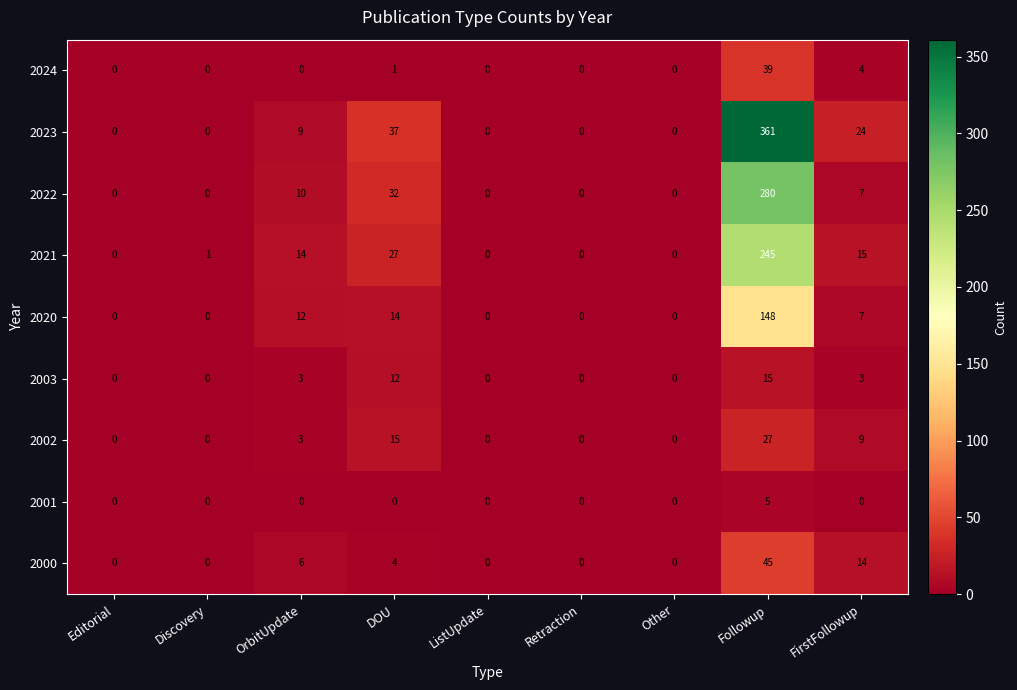

What is the difference between the highest and lowest values at DOU?

37